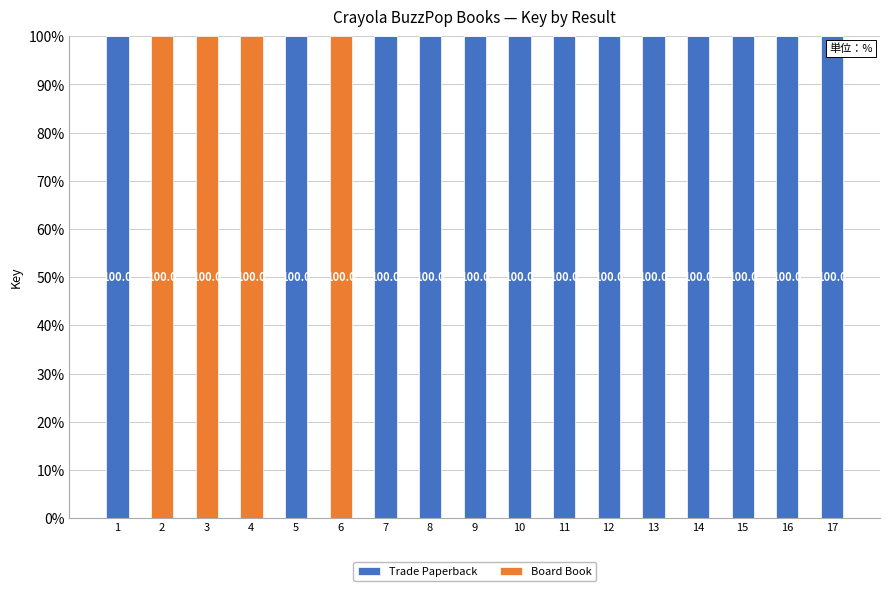

How many values in Trade Paperback are above zero?

13